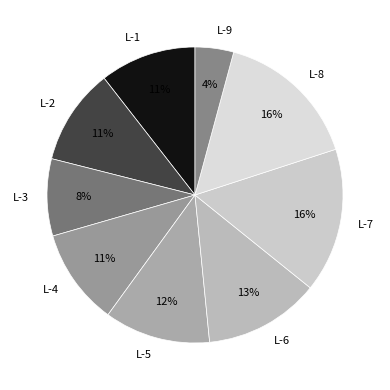

To the nearest percent, what is the combined percentage of L-2 and L-3?

19%